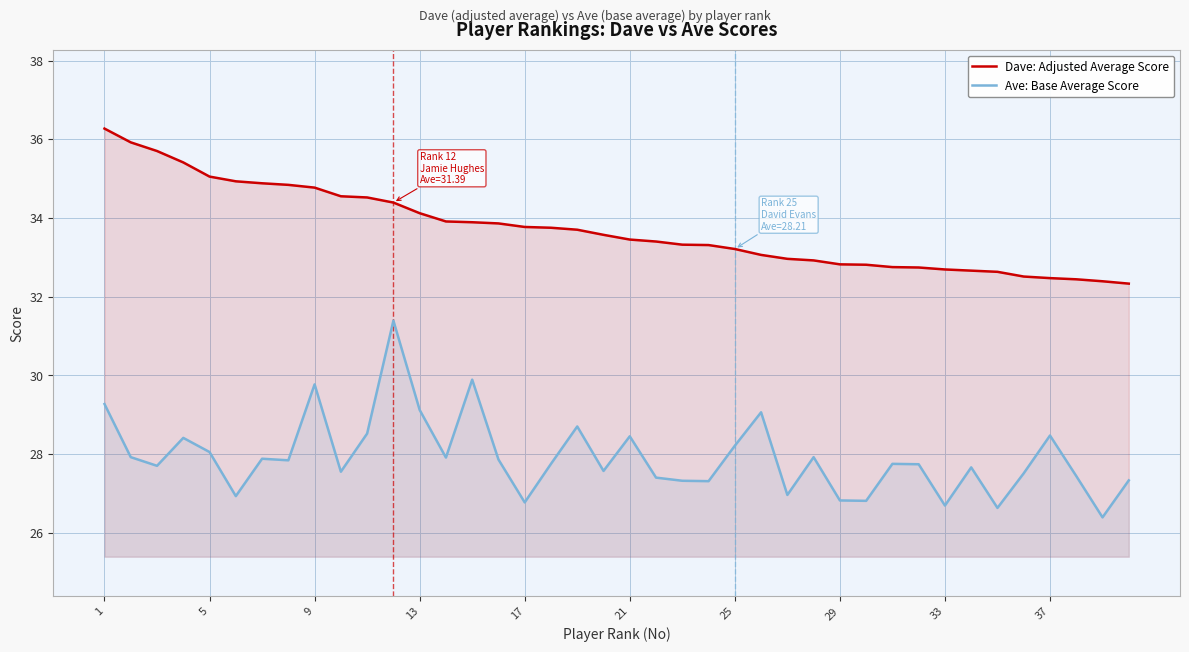

What is the difference between the maximum and minimum values in the Dave: Adjusted Average Score series?

3.9